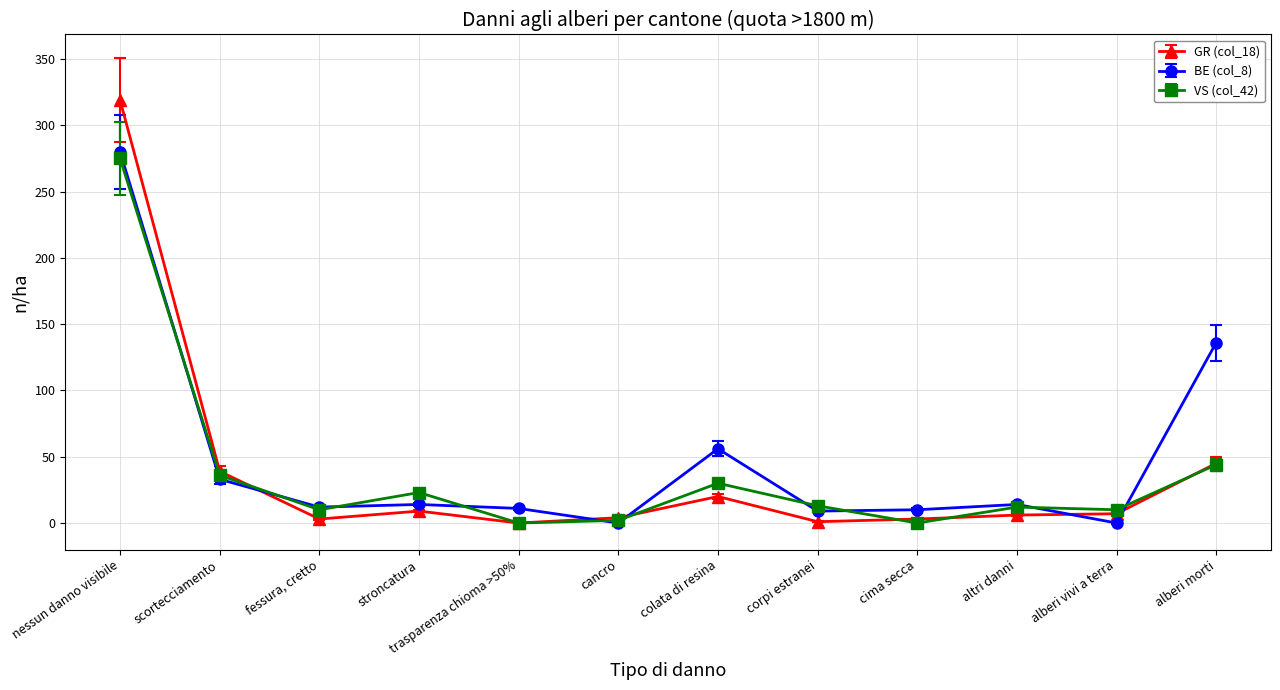

How many intersections are there between BE (col_8) and GR (col_18)?

5